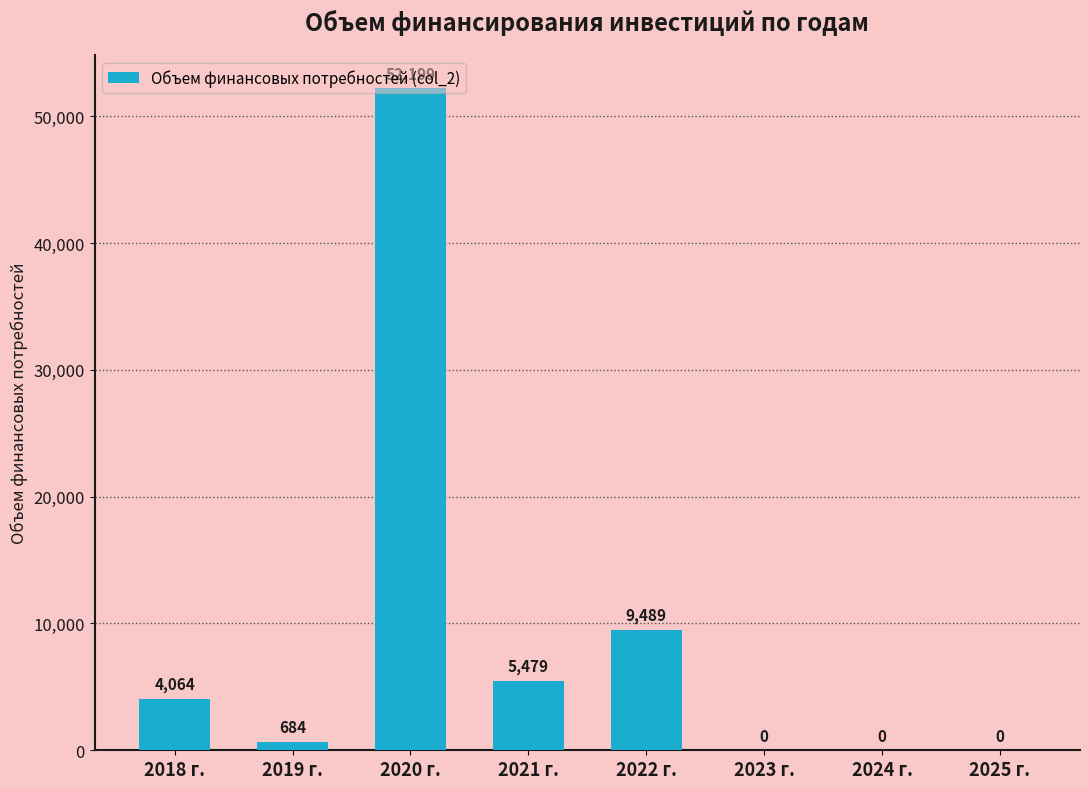

The chart shows a value of 52199.4 at 2020 г.. True or false?

True